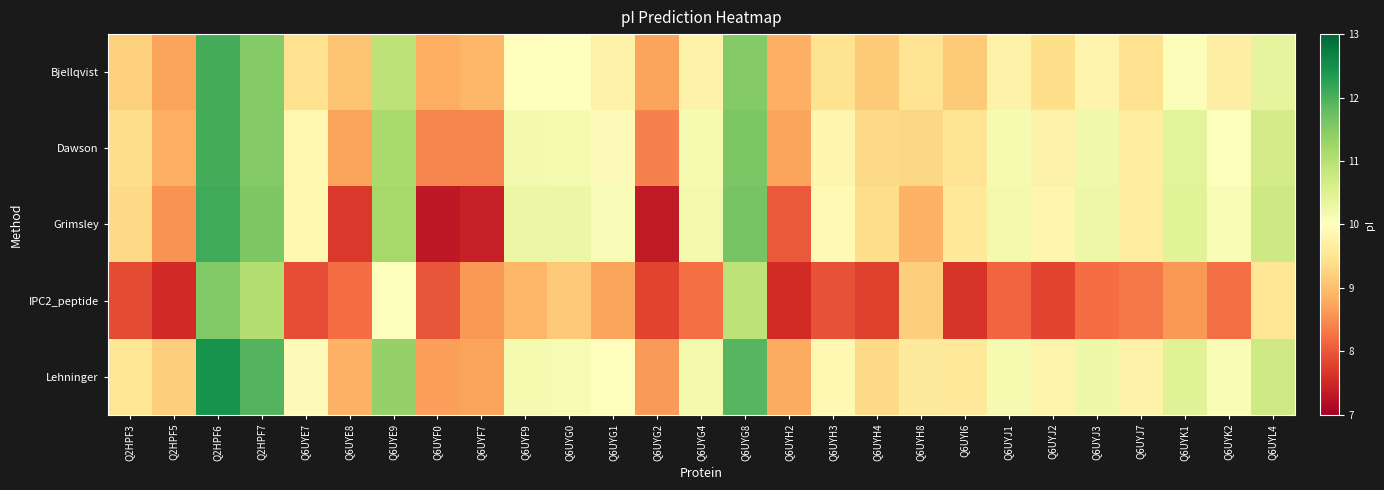

How many data points does each series have?

27